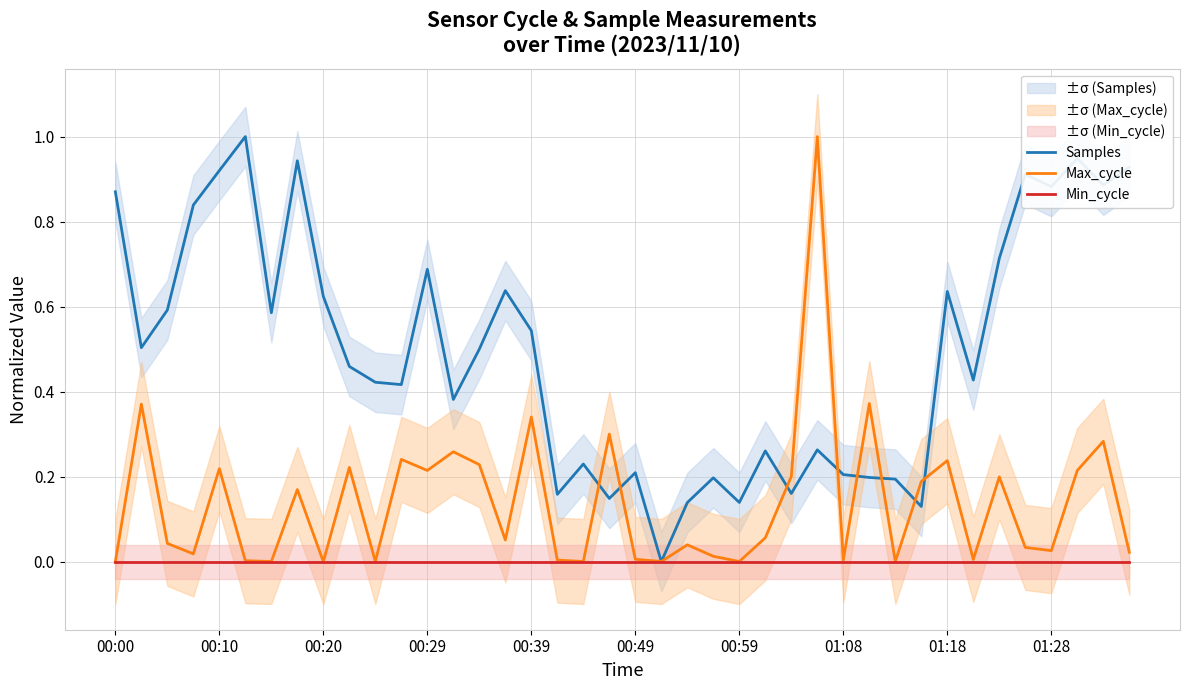

Where do Max_cycle and Samples first cross each other?

18 and 19